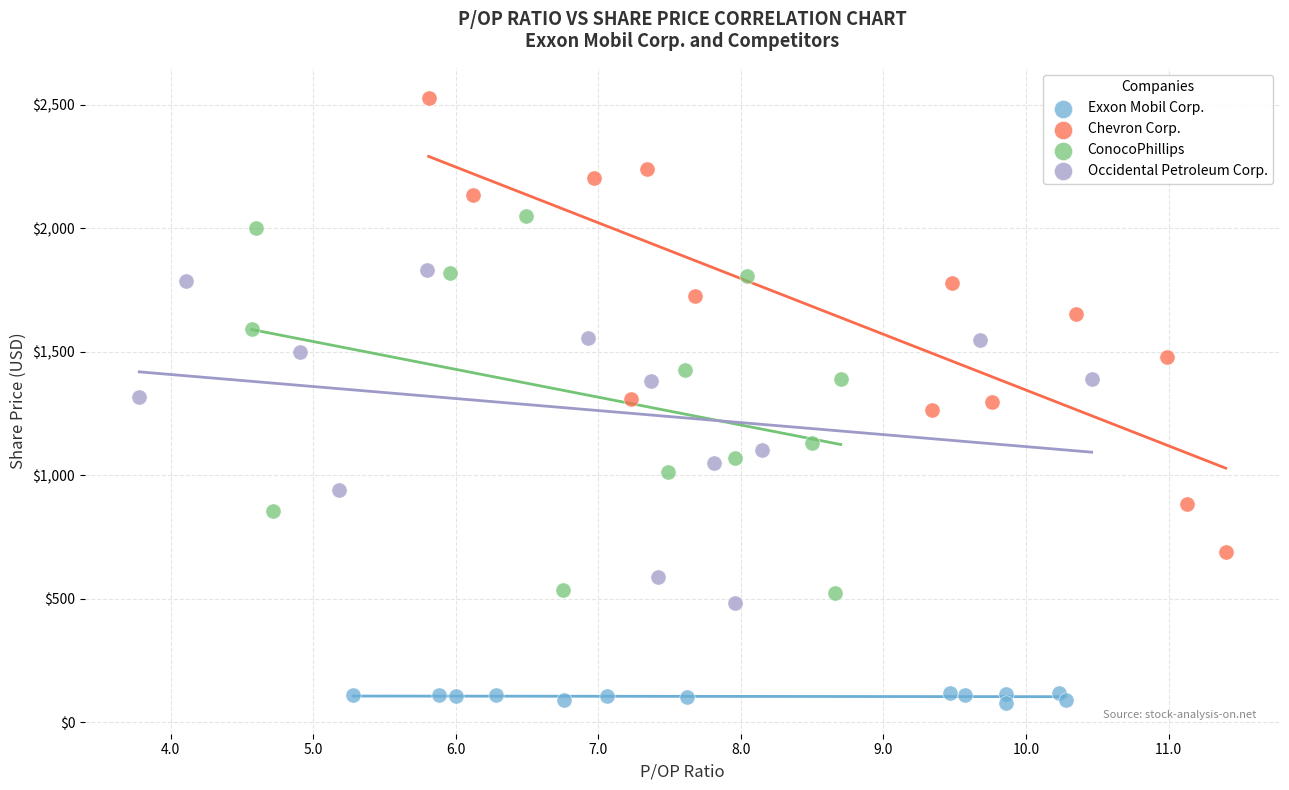

Which series reaches the minimum Y coordinate?

Exxon Mobil Corp.